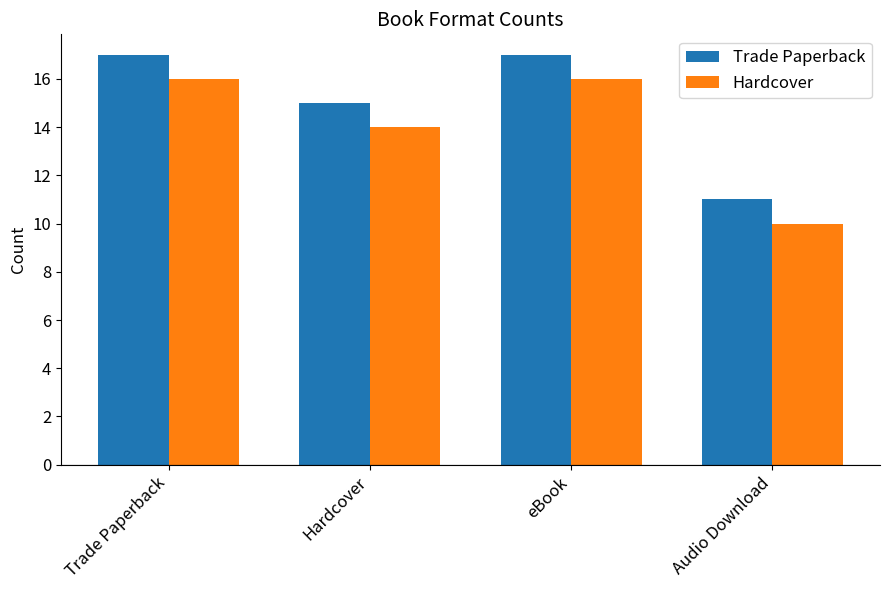

Does the chart contain stacked bars?

No